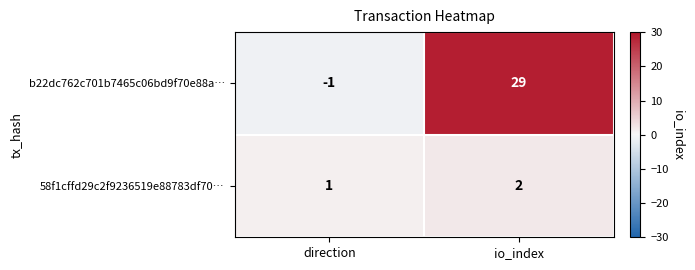

Which category has the highest value in the b22dc762c701b7465c06bd9f70e88a… series?

io_index